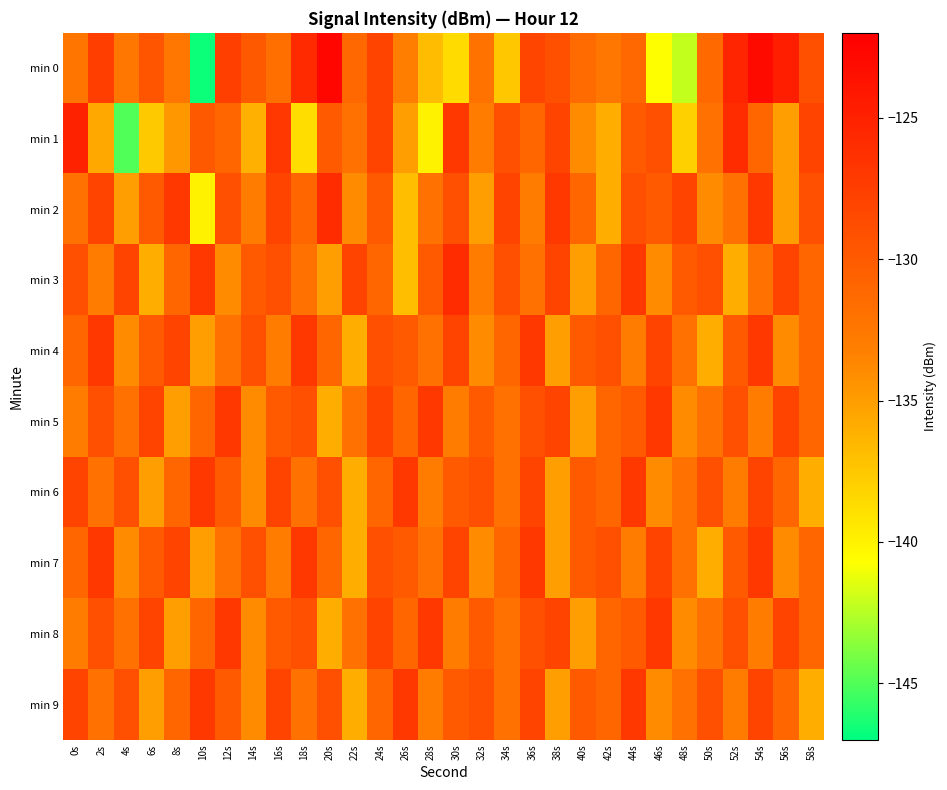

What is the total value across all series at 40s?

-1321.4